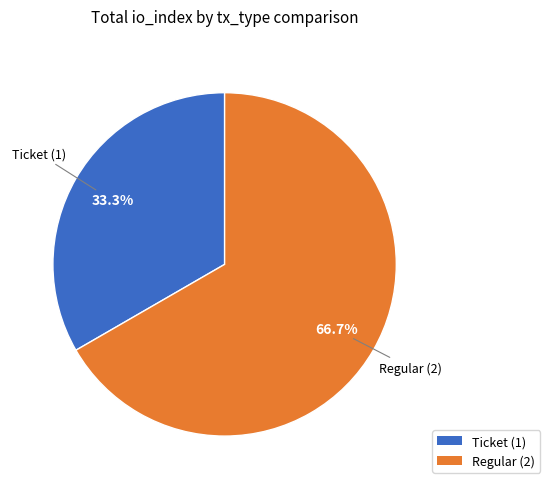

The Ticket slice represents 33% of the pie. True or false?

True